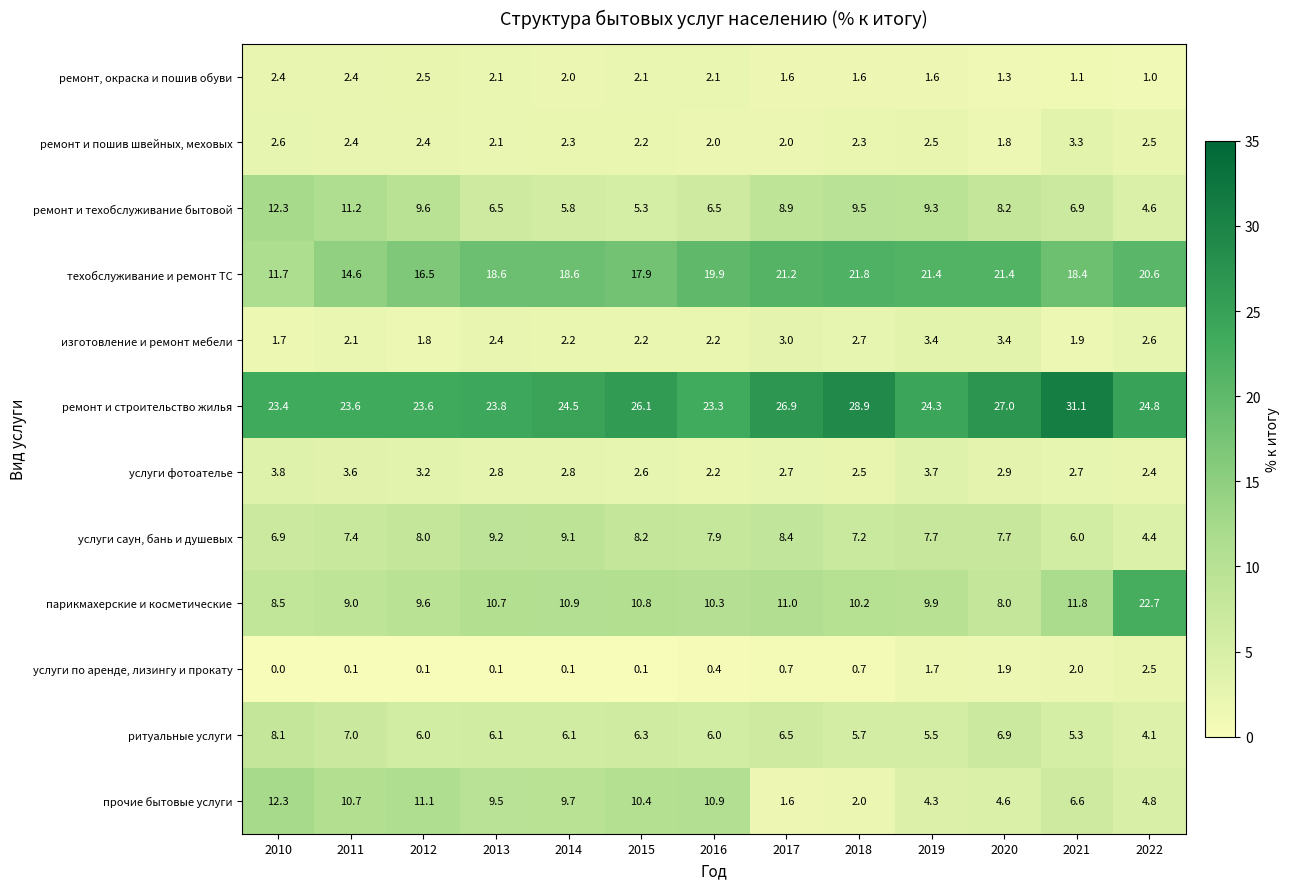

Between 2012 and 2018, which series saw the biggest shift?

прочие бытовые услуги